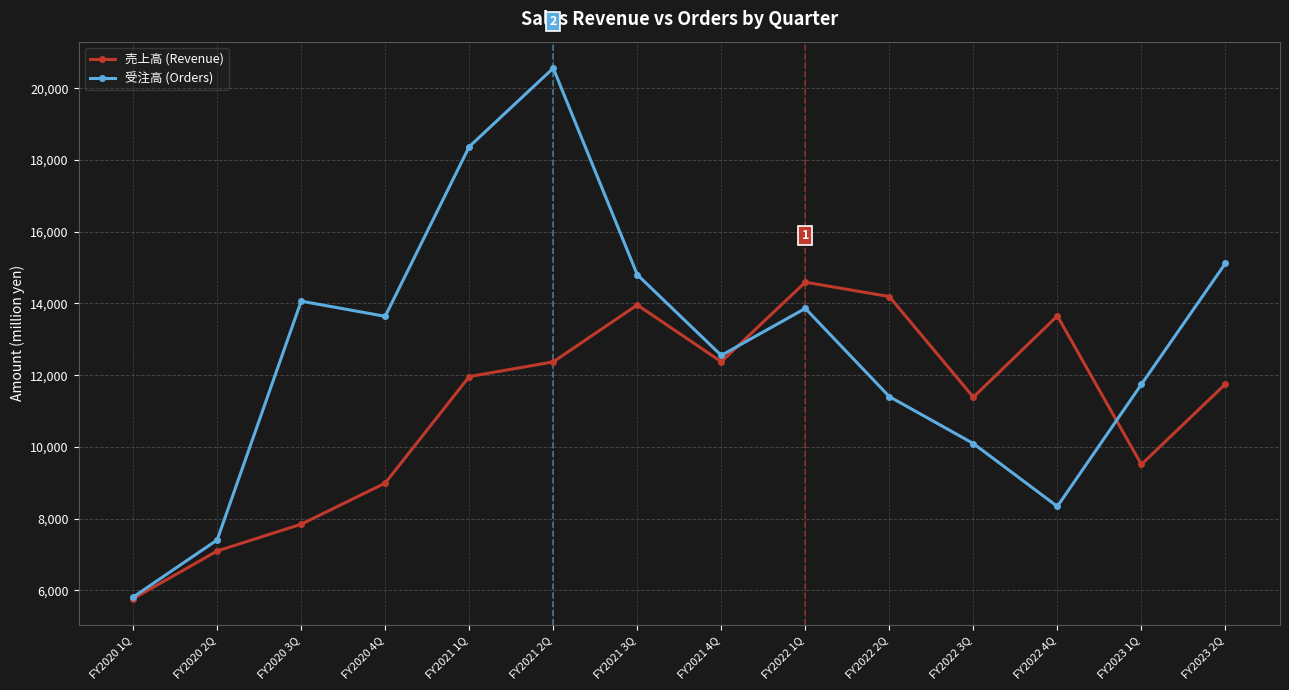

What is the greatest value displayed?

20557